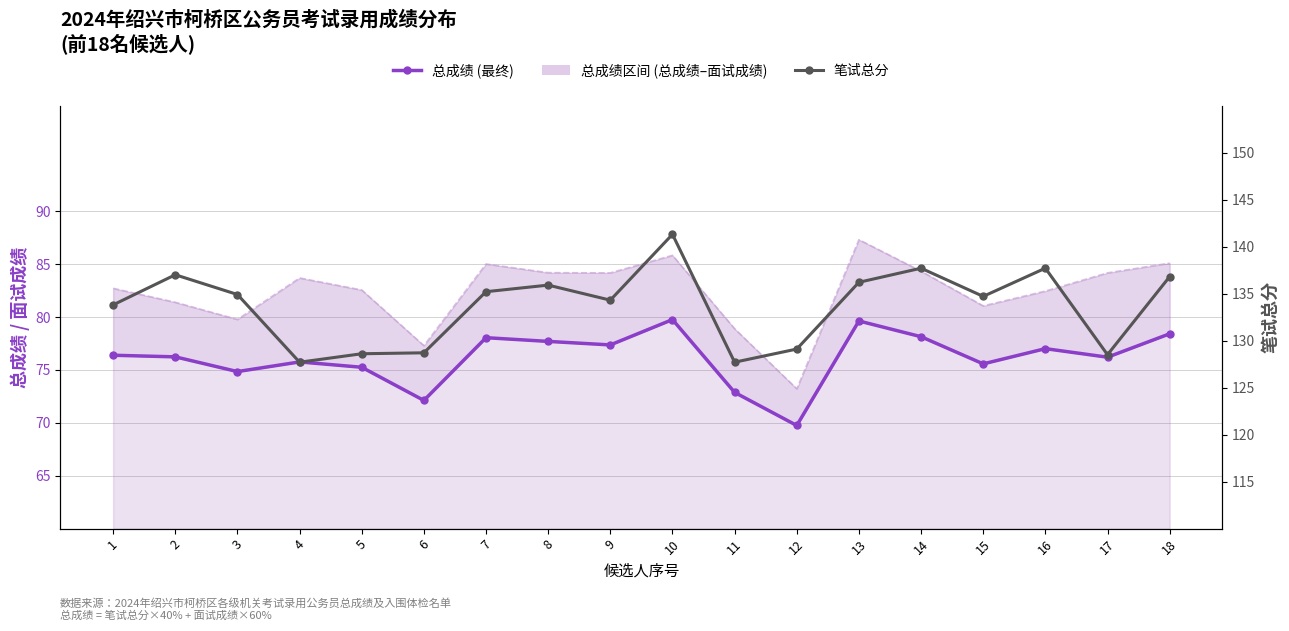

At which label does 笔试总分 first exceed 134?

2